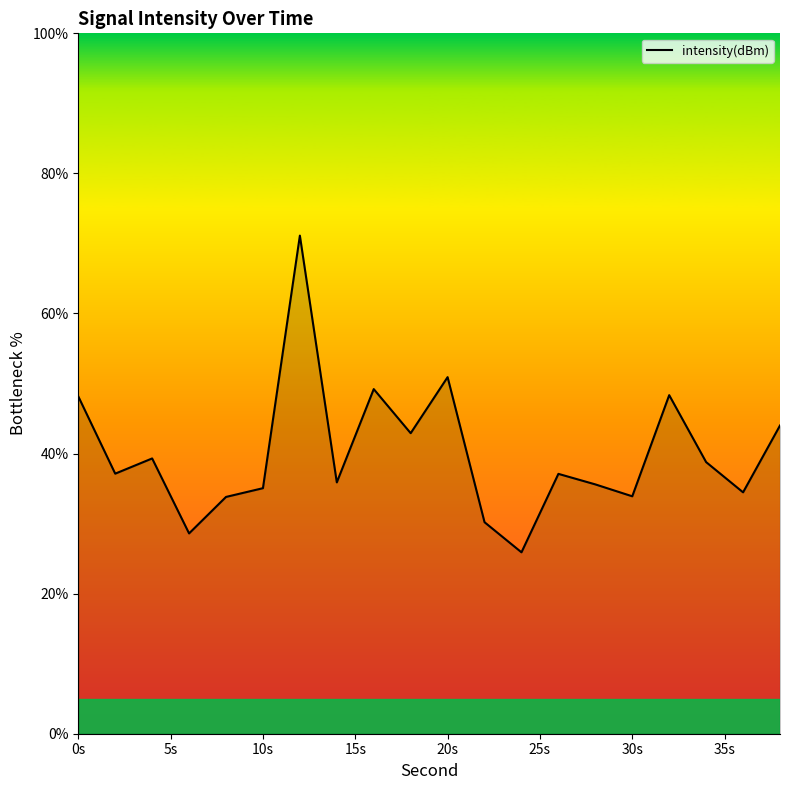

What is the difference between the maximum and minimum values?

45.2